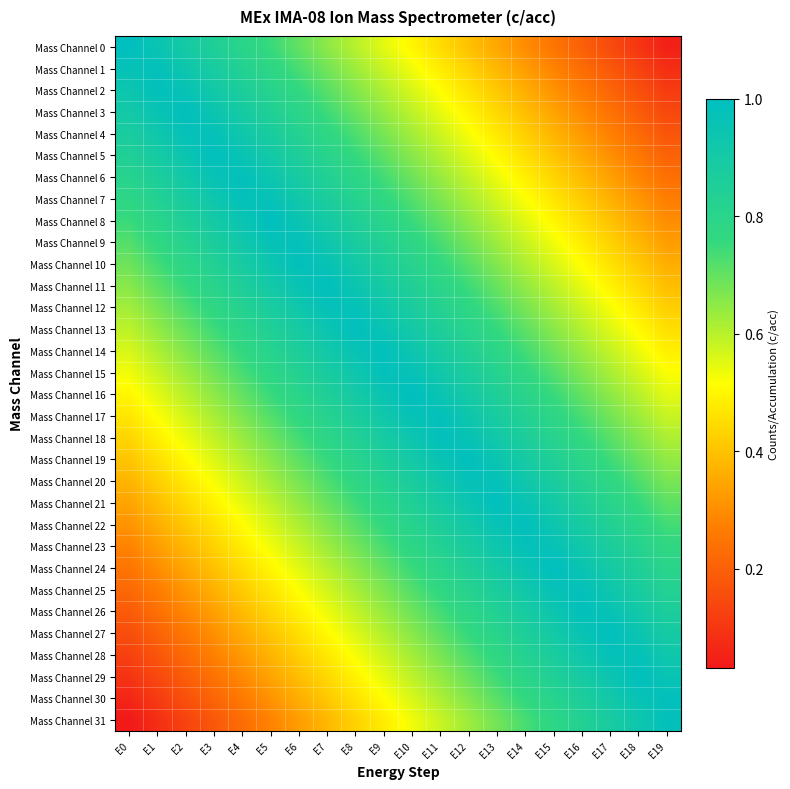

At how many categories does at least one series exceed 0?

20